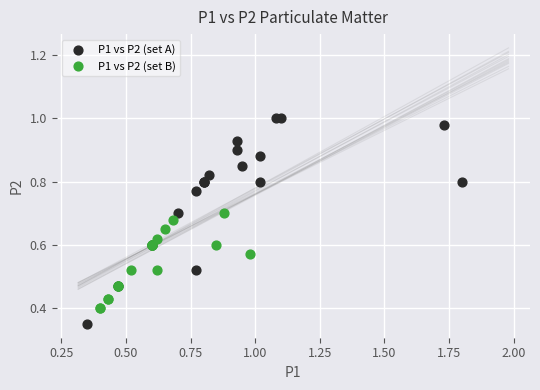

Which series reaches the minimum Y coordinate?

P1 vs P2 (set A)